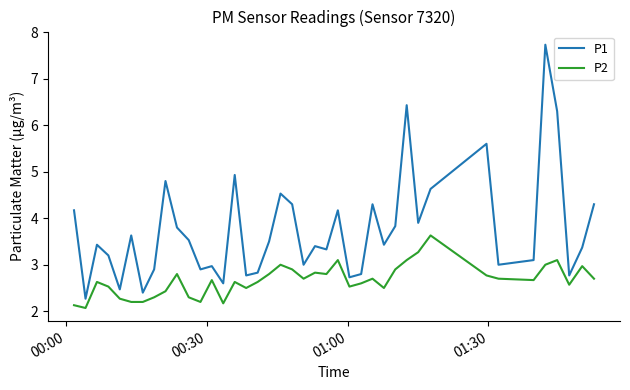

List the series in order of their overall mean, highest first.

P1, P2